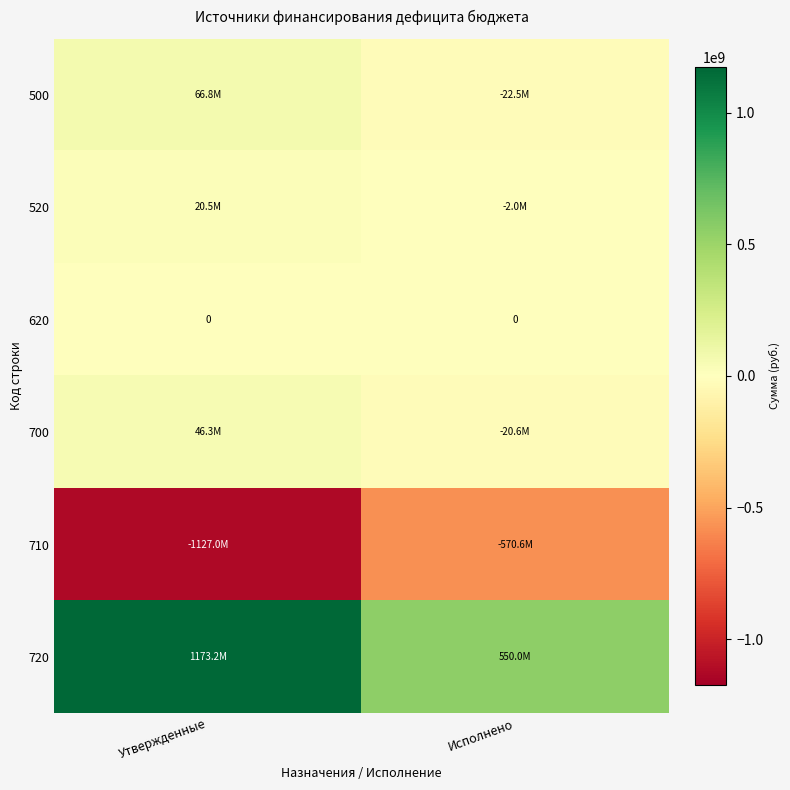

At how many categories does at least one series exceed 88113557?

2